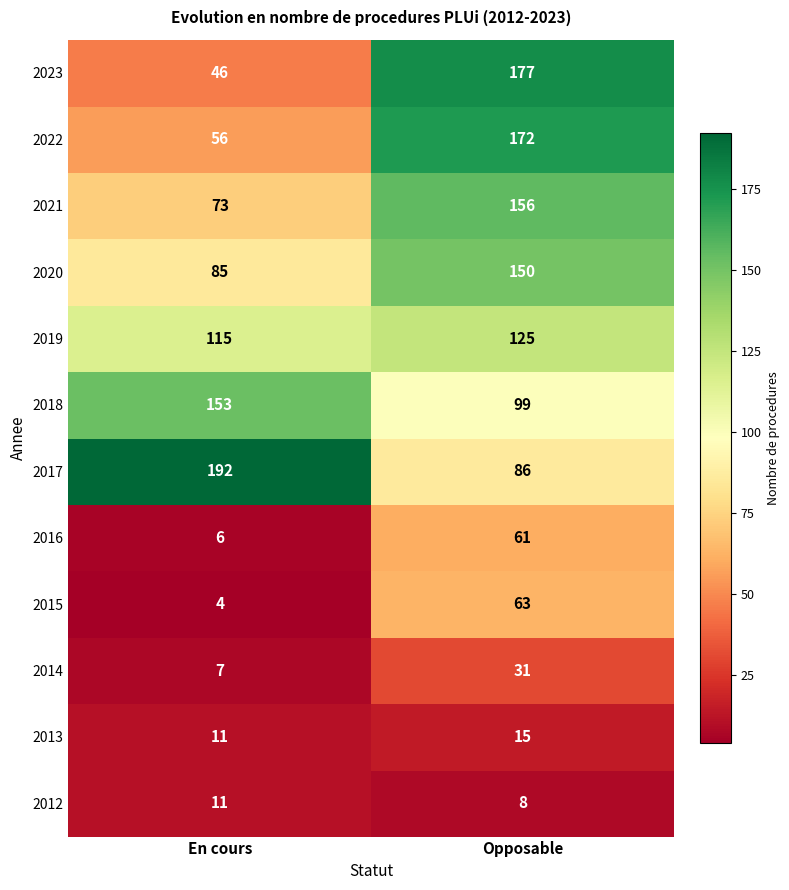

The value of 2016 at Opposable is 61. True or false?

True